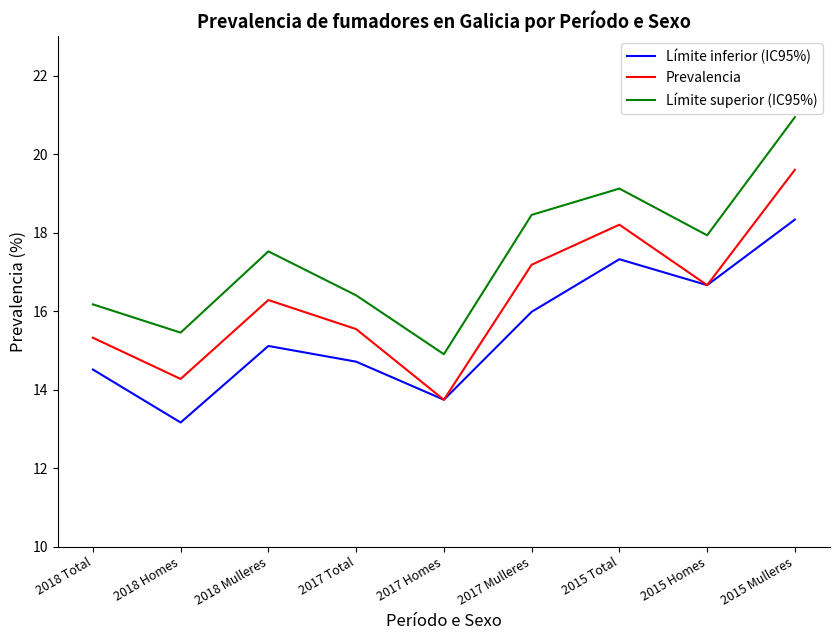

Where is the first local maximum for Límite superior (IC95%)?

2018 Mulleres